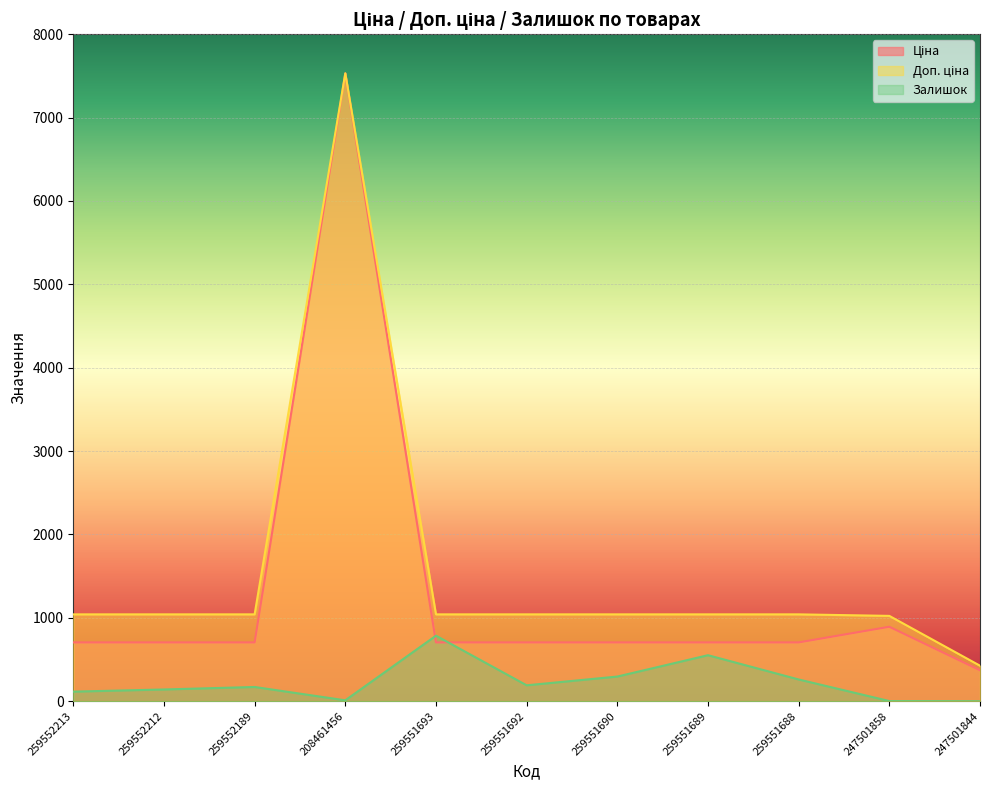

What is the sum of all Ціна values?

14439.3